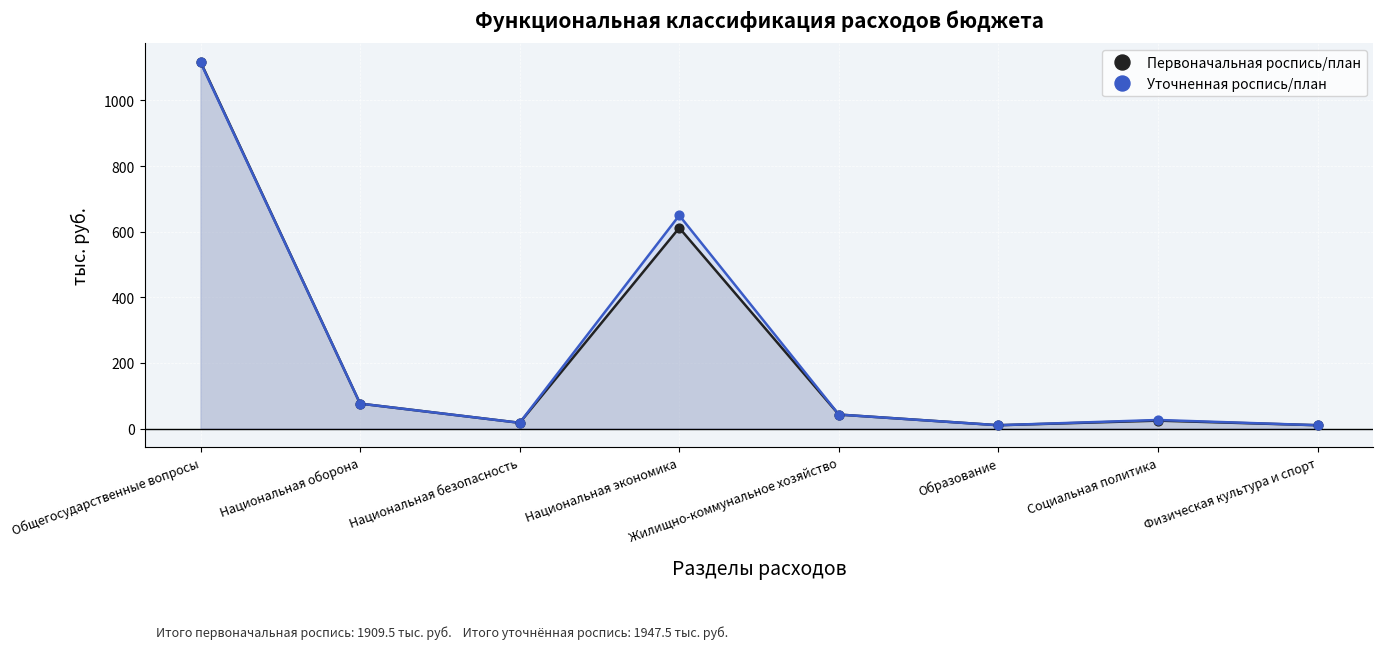

What are all the series names shown in the legend?

Первоначальная роспись/план, Уточненная роспись/план